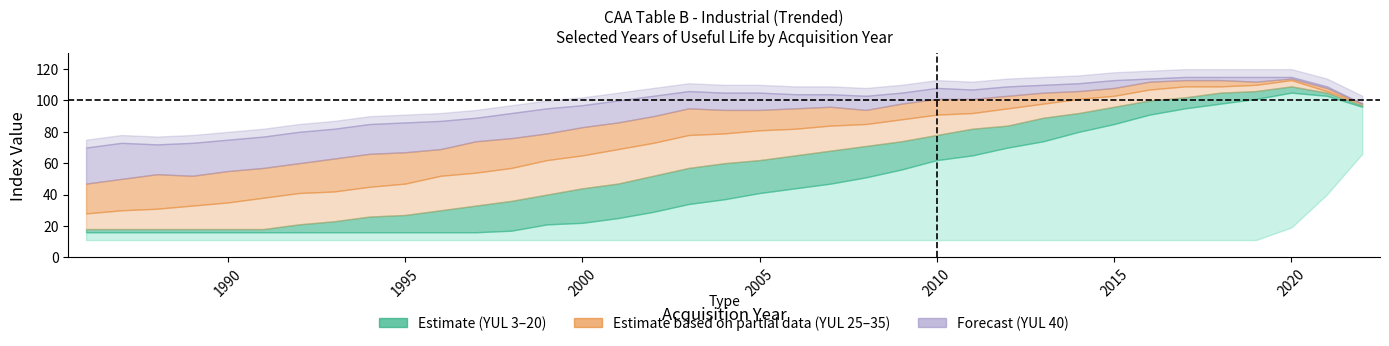

Where is the first local minimum for YUL_35?

1989